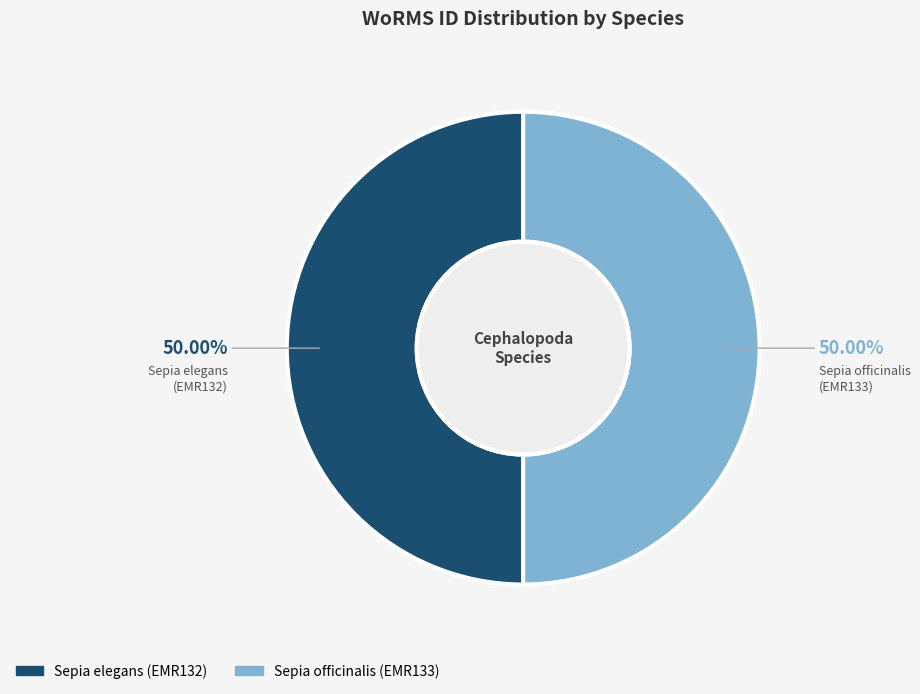

Do Sepia officinalis and Sepia elegans together represent more than half of the pie?

Yes